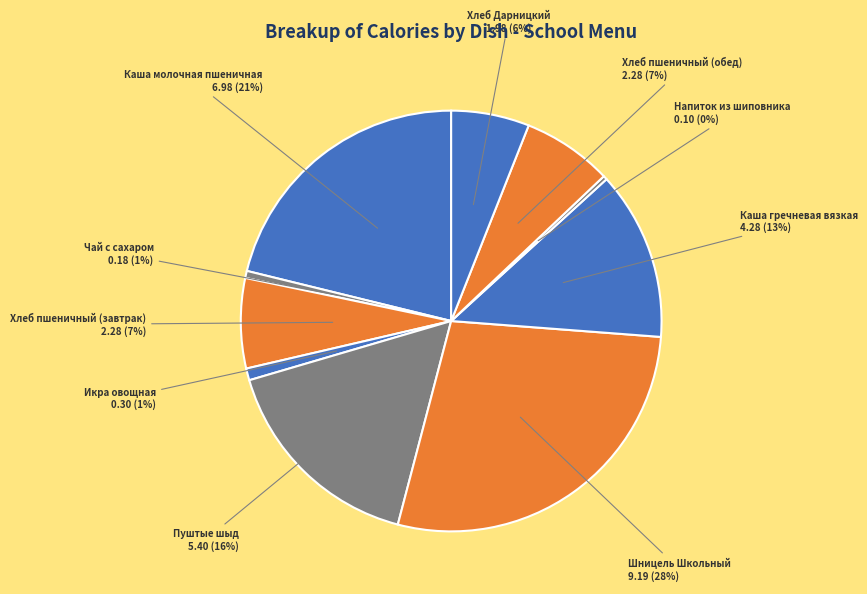

How many segments does this pie chart have?

10